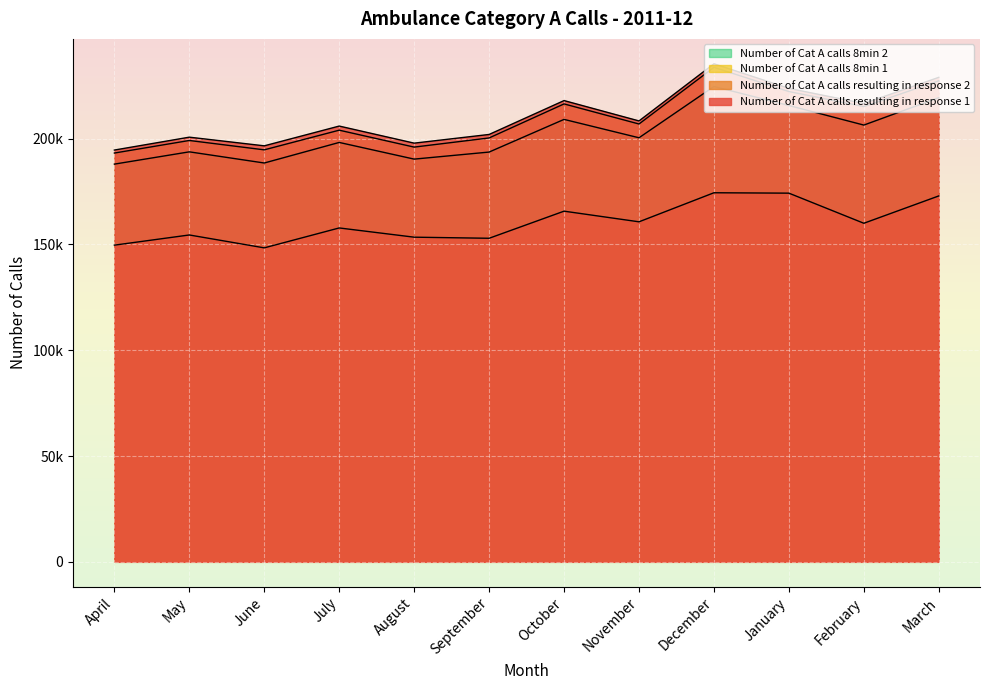

What is the spread (max minus min) of values at May?

46223